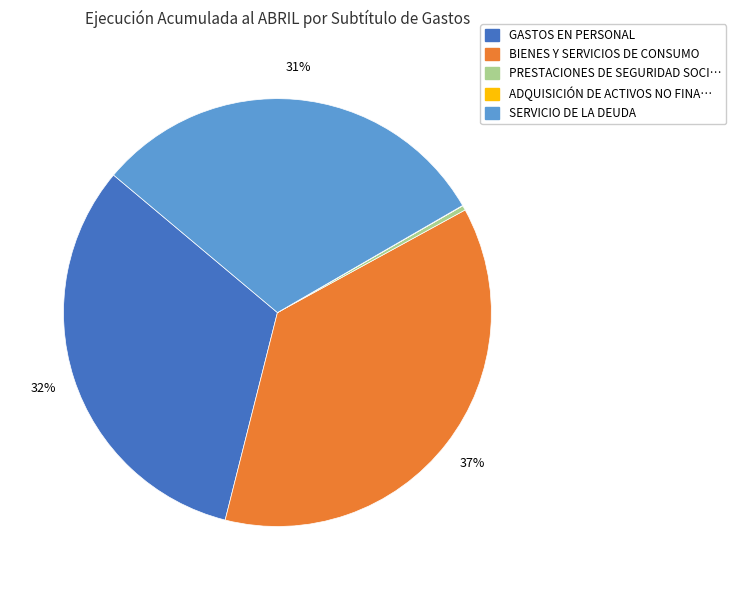

Does any single category account for the majority?

No